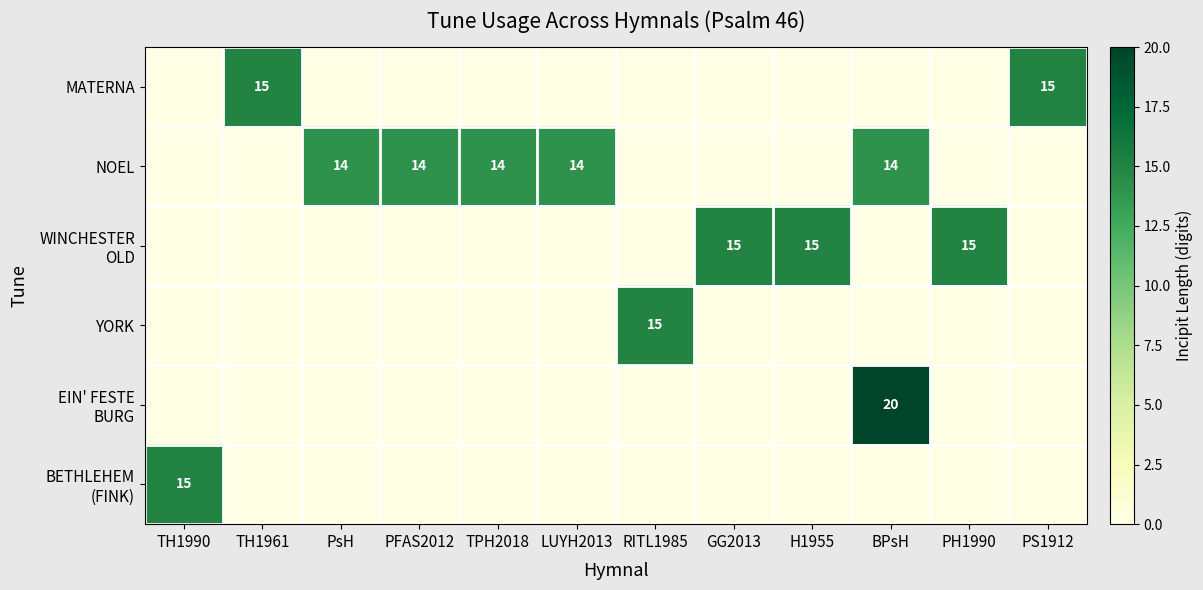

The value of NOEL at TH1961 is -5. True or false?

False